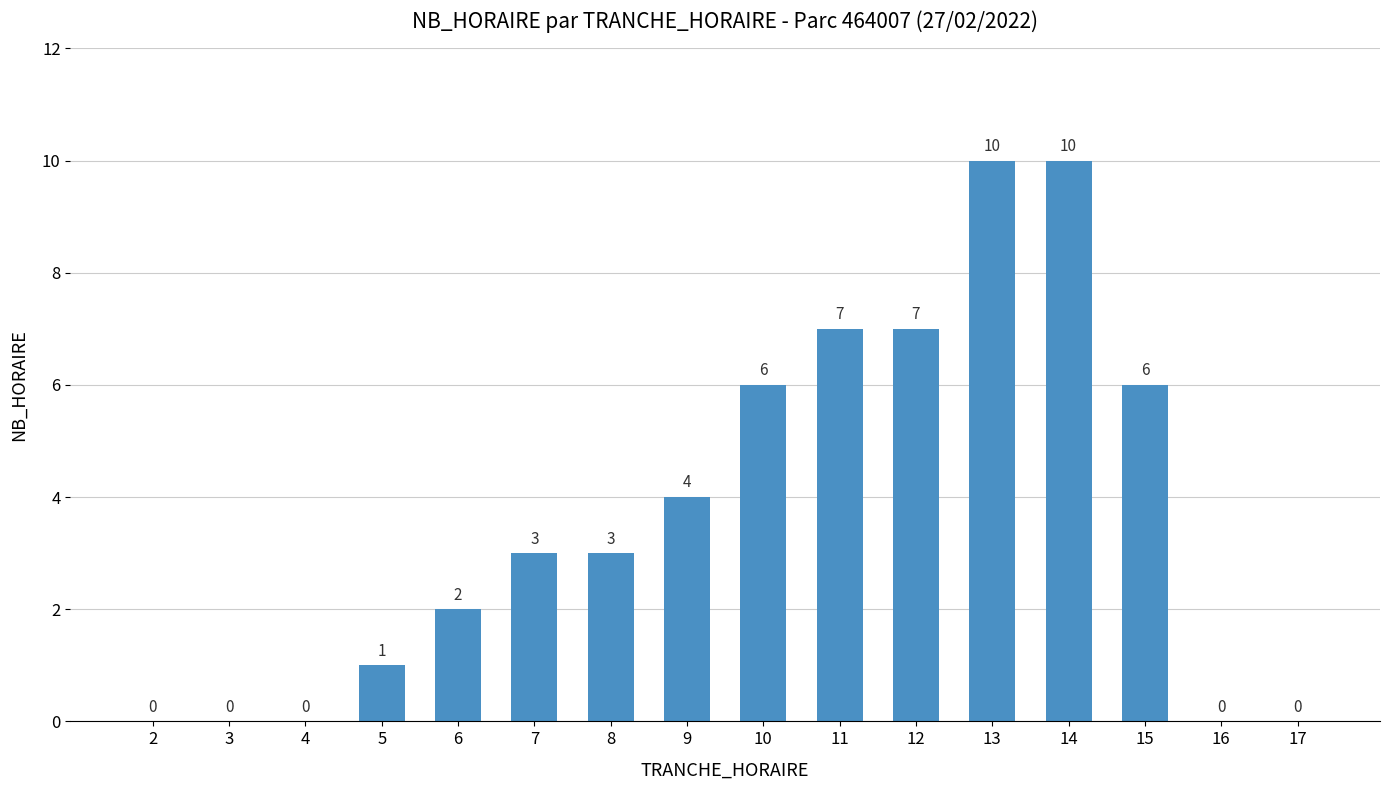

Count the values in the range 0 to 7.

14